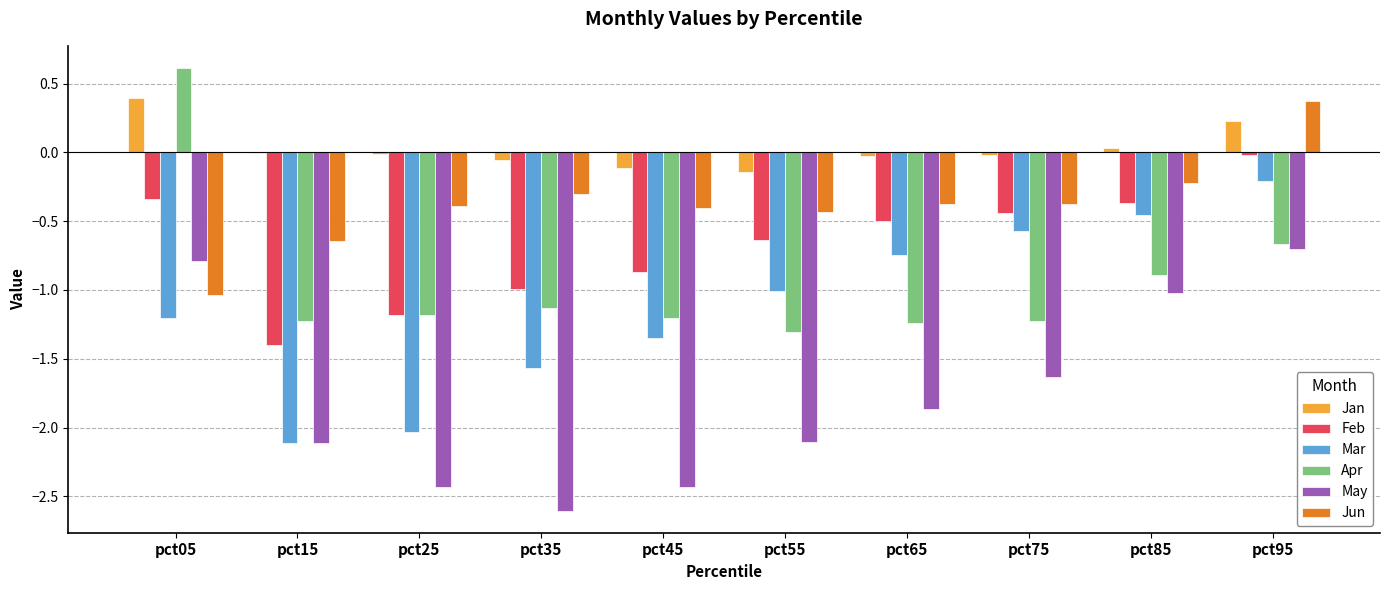

Count the number of data series in this chart.

6